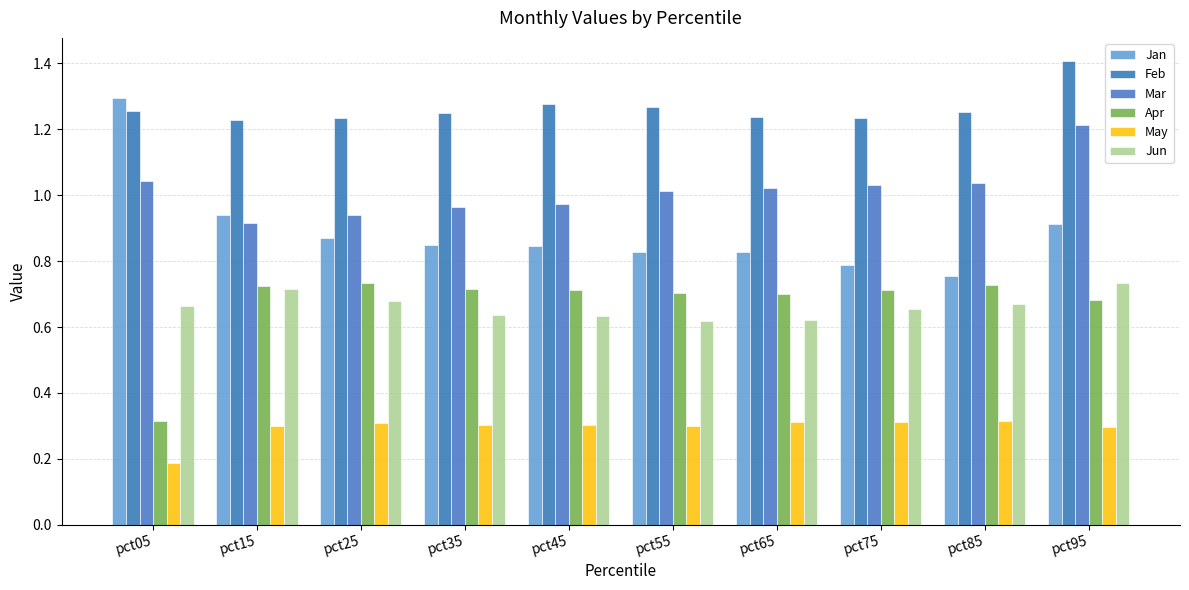

Reading right to left, extract all data points from this chart.

Jan: pct95=0.9	pct85=0.8	pct75=0.8	pct65=0.8	pct55=0.8	pct45=0.8	pct35=0.8	pct25=0.9	pct15=0.9	pct05=1.3
Feb: pct95=1.4	pct85=1.3	pct75=1.2	pct65=1.2	pct55=1.3	pct45=1.3	pct35=1.2	pct25=1.2	pct15=1.2	pct05=1.3
Mar: pct95=1.2	pct85=1.0	pct75=1.0	pct65=1.0	pct55=1.0	pct45=1.0	pct35=1.0	pct25=0.9	pct15=0.9	pct05=1.0
Apr: pct95=0.7	pct85=0.7	pct75=0.7	pct65=0.7	pct55=0.7	pct45=0.7	pct35=0.7	pct25=0.7	pct15=0.7	pct05=0.3
May: pct95=0.3	pct85=0.3	pct75=0.3	pct65=0.3	pct55=0.3	pct45=0.3	pct35=0.3	pct25=0.3	pct15=0.3	pct05=0.2
Jun: pct95=0.7	pct85=0.7	pct75=0.7	pct65=0.6	pct55=0.6	pct45=0.6	pct35=0.6	pct25=0.7	pct15=0.7	pct05=0.7